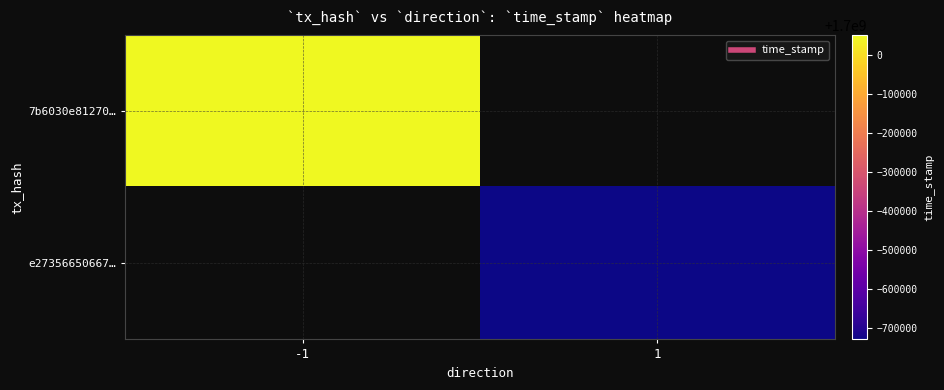

Is it true that e27356650667… equals 1699271974.0 at 1?

True